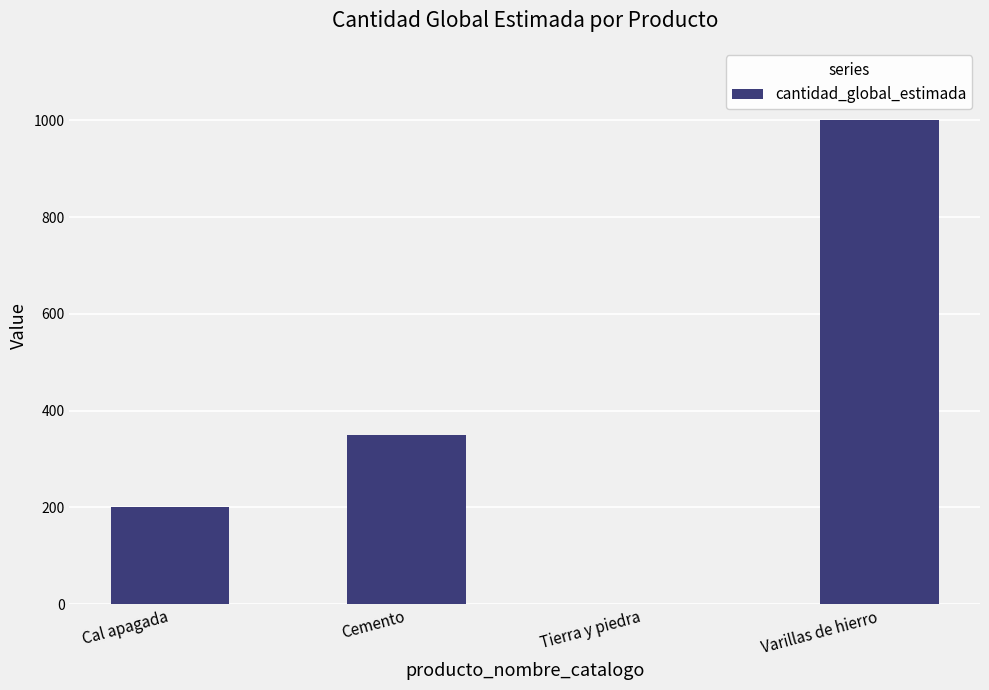

What is the greatest value displayed?

1000